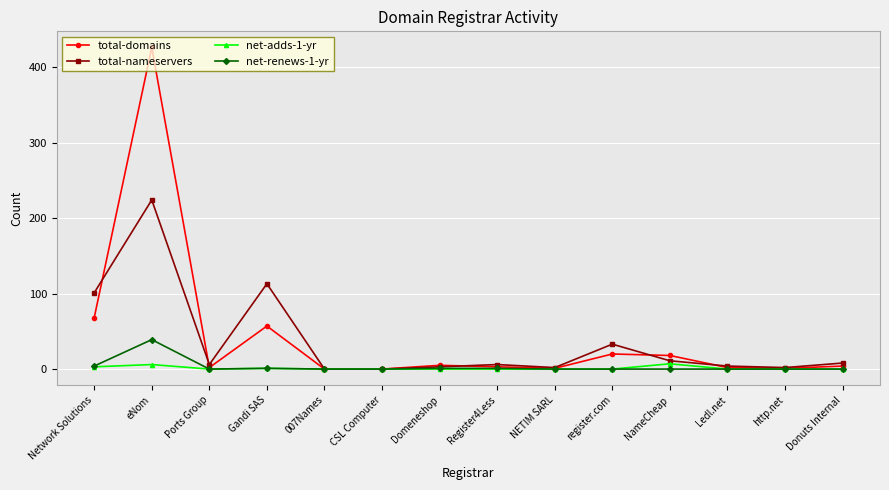

At which category is the sum across all series the highest?

eNom